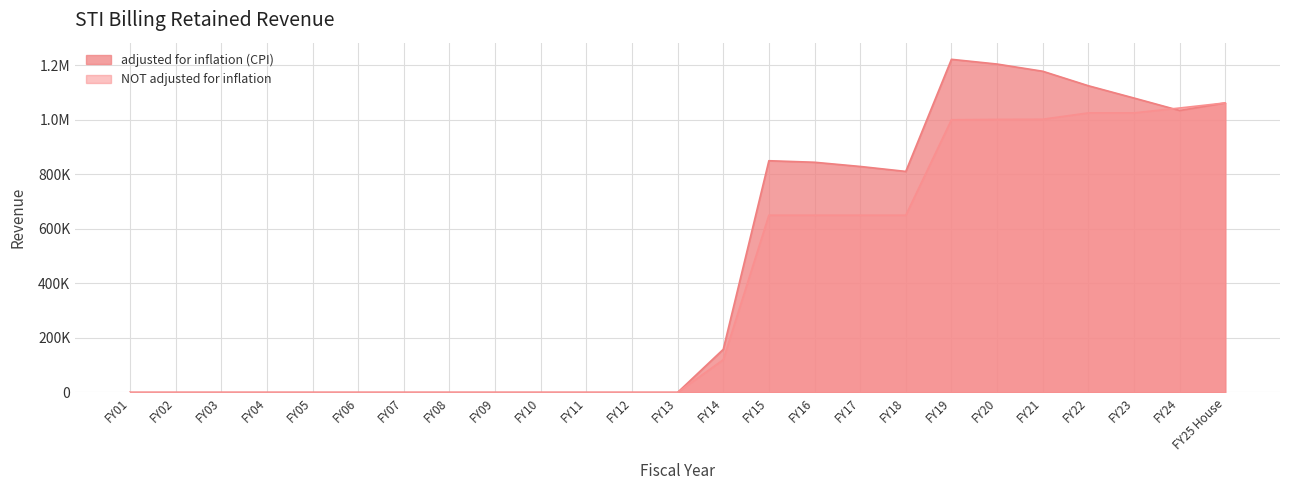

Count the number of categories in the chart.

25